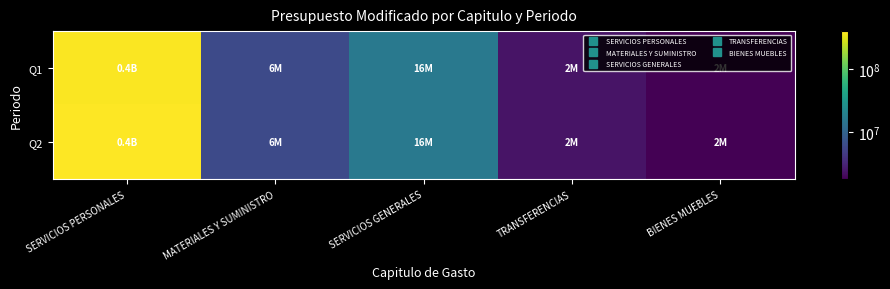

Rank the series by their maximum value, from lowest to highest.

Q1, Q2